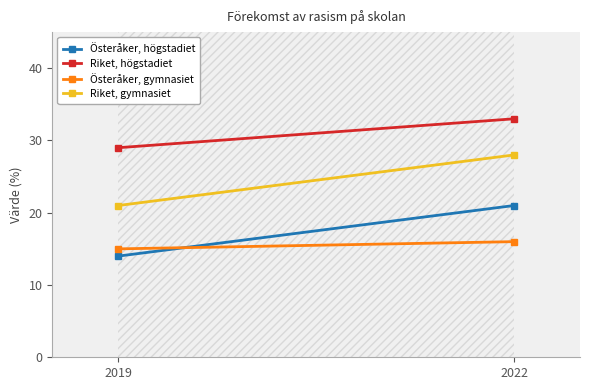

Which series has the largest total across all categories?

Riket, högstadiet